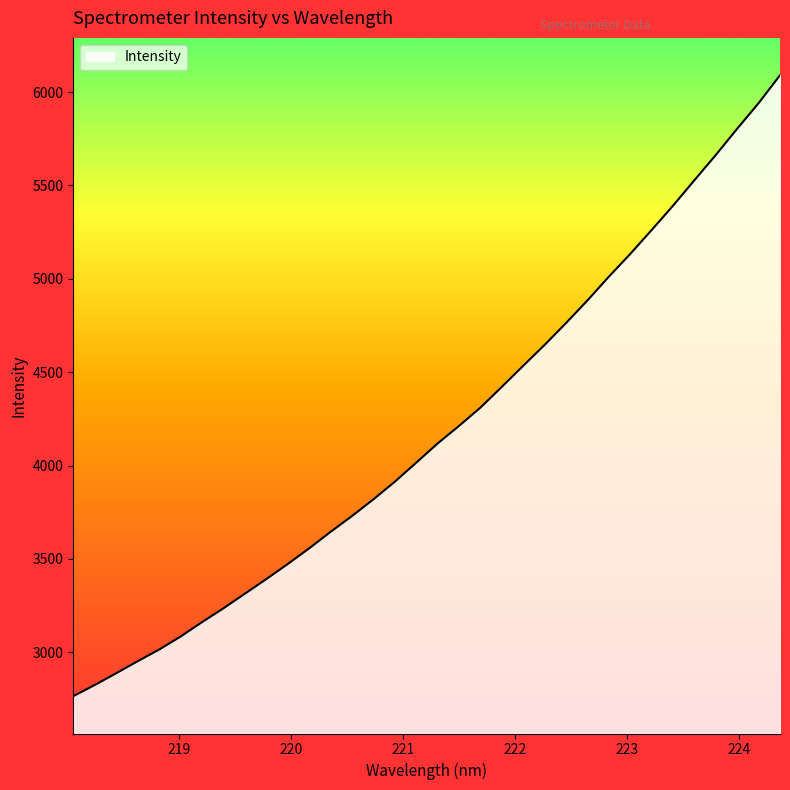

What is the maximum value shown in the chart?

6090.1